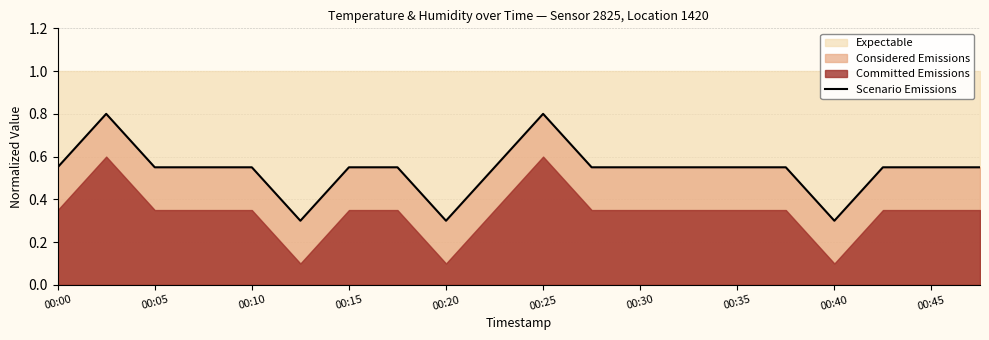

What is the maximum value shown in the chart?

0.8